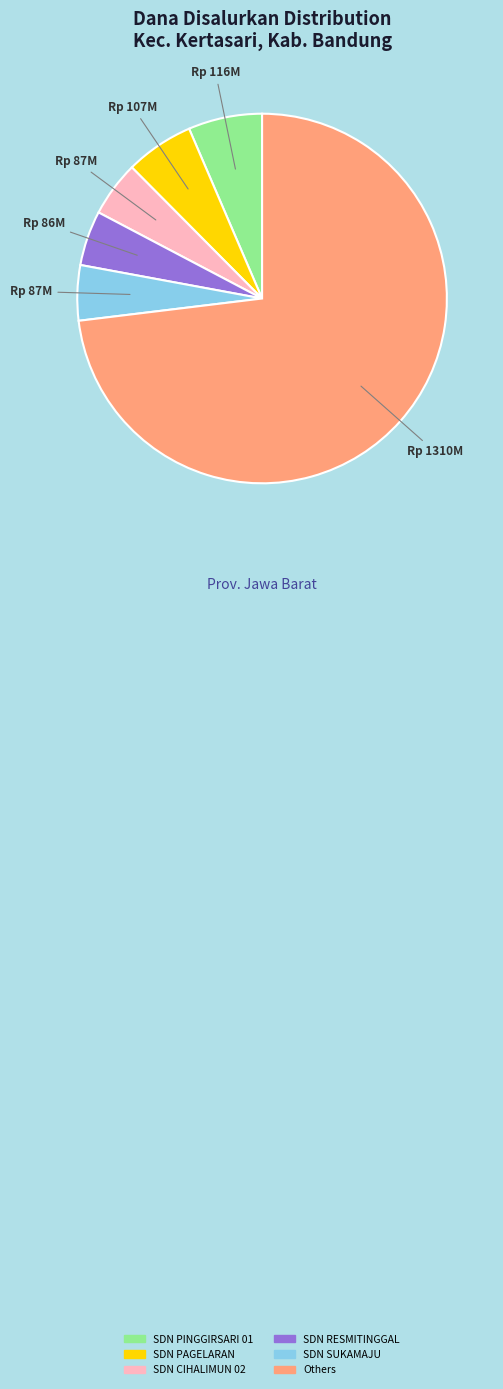

True or false: SDN PINGGIRSARI 01 accounts for 6% of the total.

True